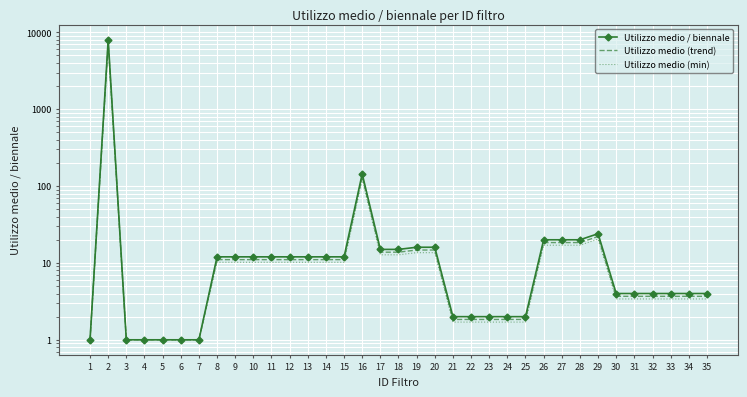

Which series has the largest range (max minus min)?

Utilizzo medio / biennale